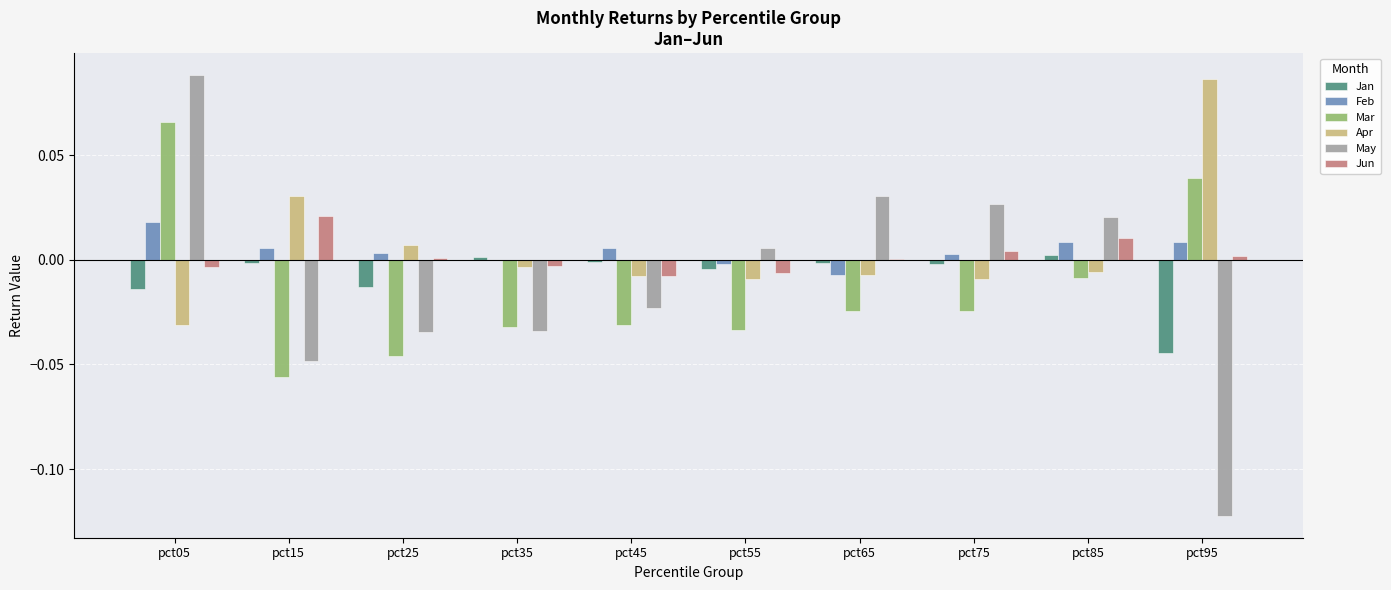

At which category is the sum across all series the highest?

pct05